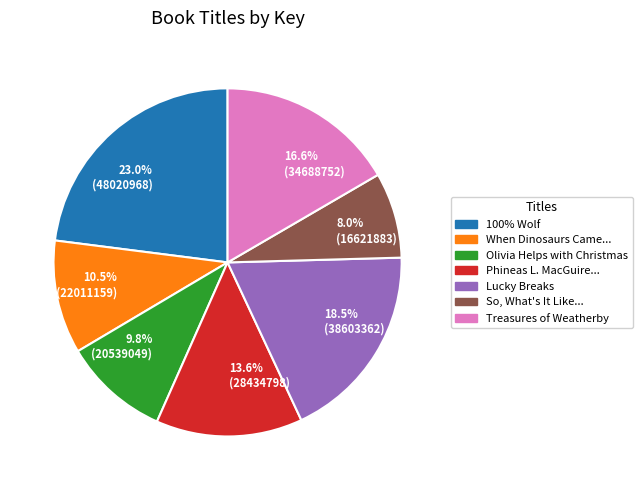

What is the smallest slice in the pie chart?

8.0% (16621883)